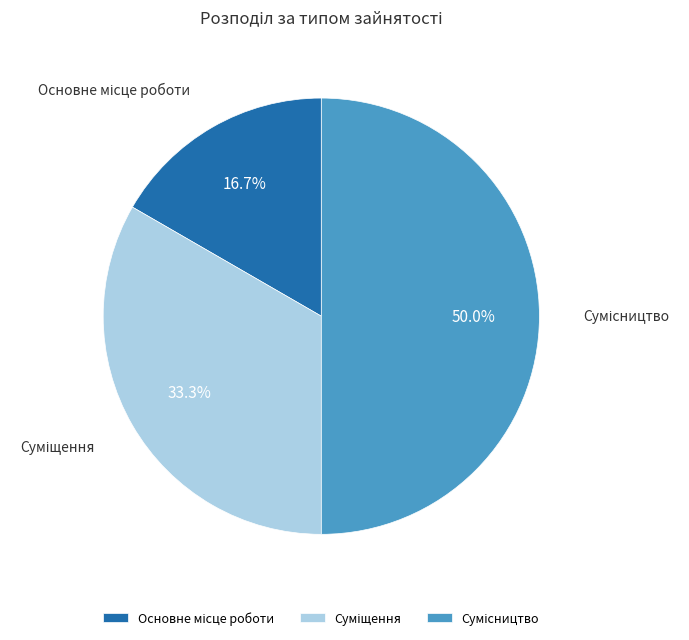

To the nearest percent, what is the combined percentage of Сумісництво and Основне місце роботи?

67%